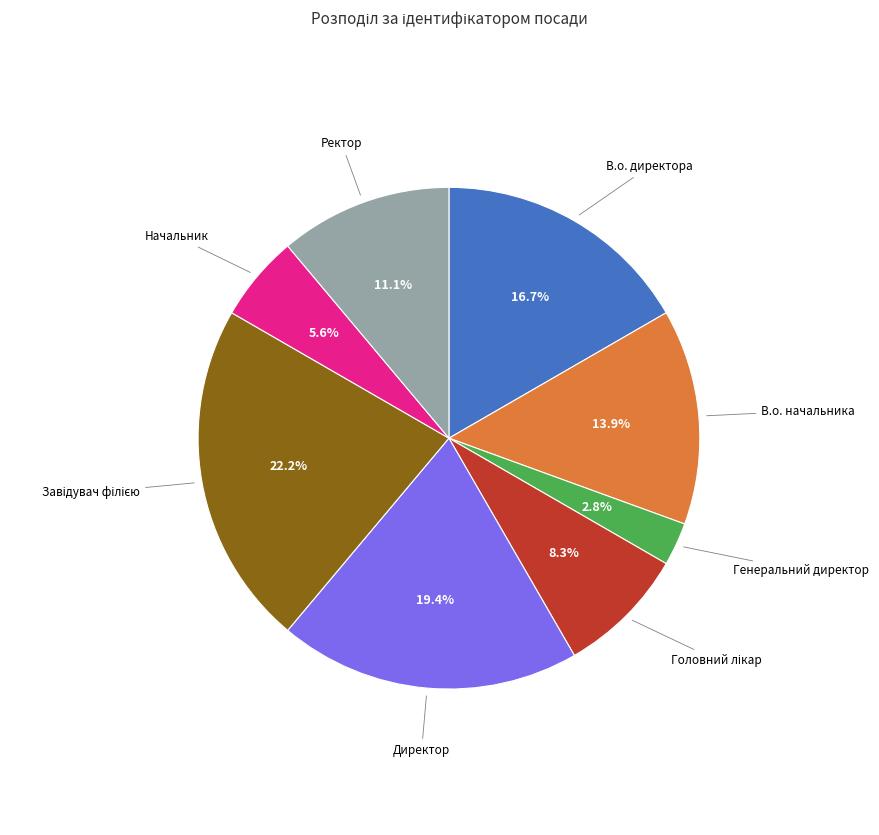

Is there a majority slice in this chart?

No